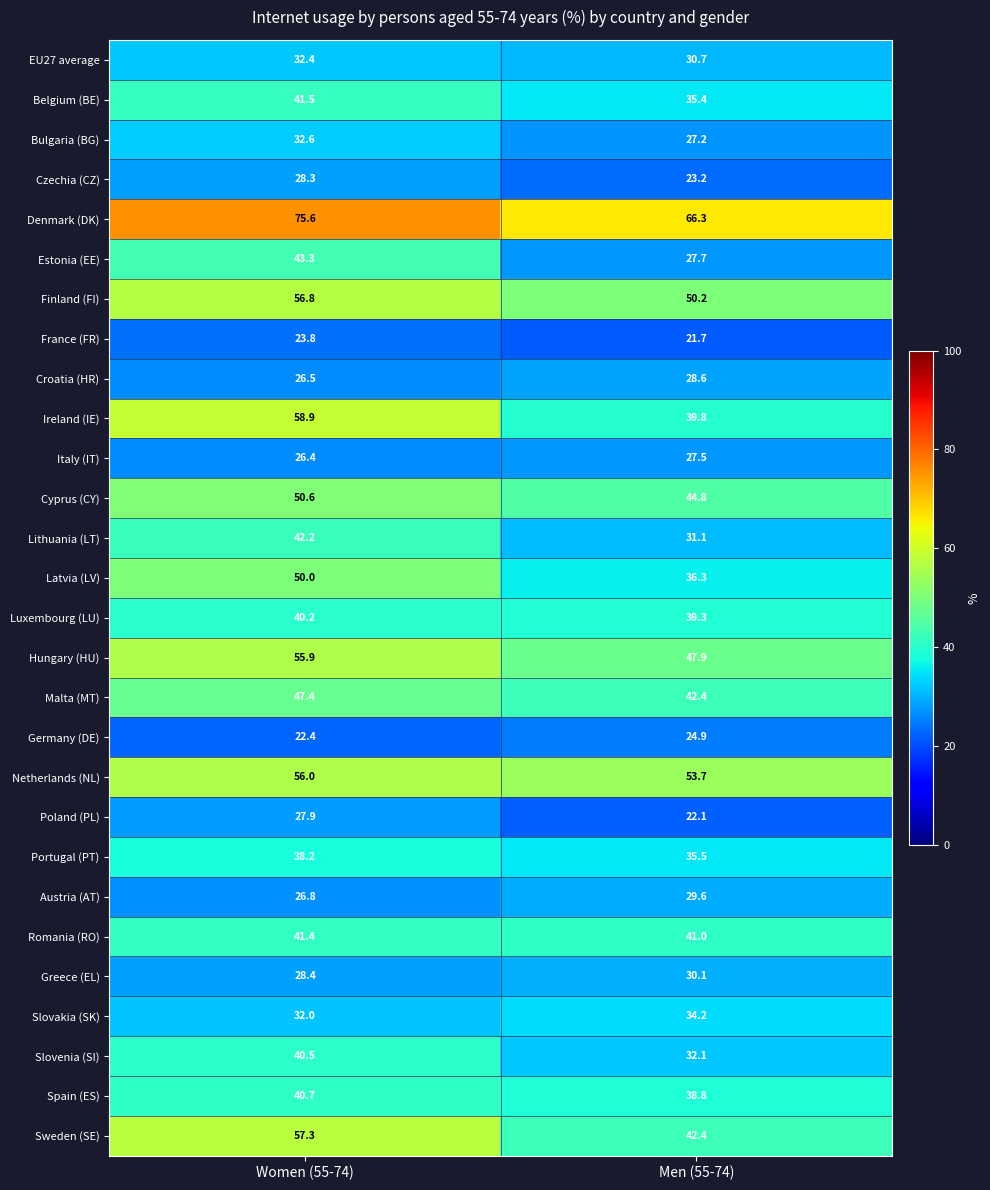

What is the sum of the Portugal (PT) values at Women (55-74) and Men (55-74)?

73.7